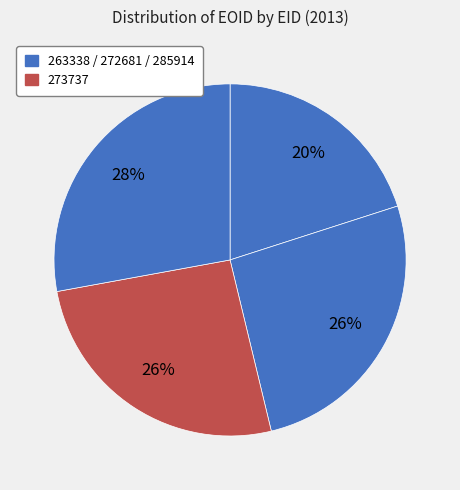

How many segments does this pie chart have?

4